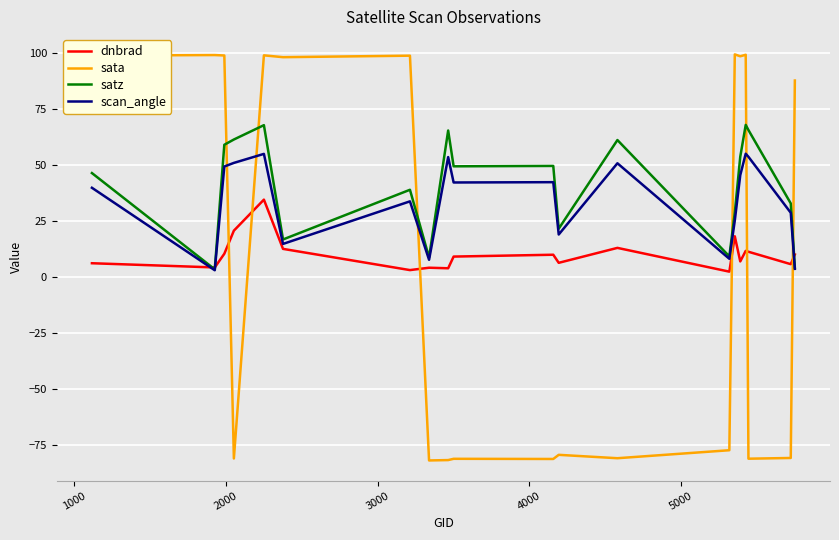

True or false: sata and scan_angle cross at least once.

True